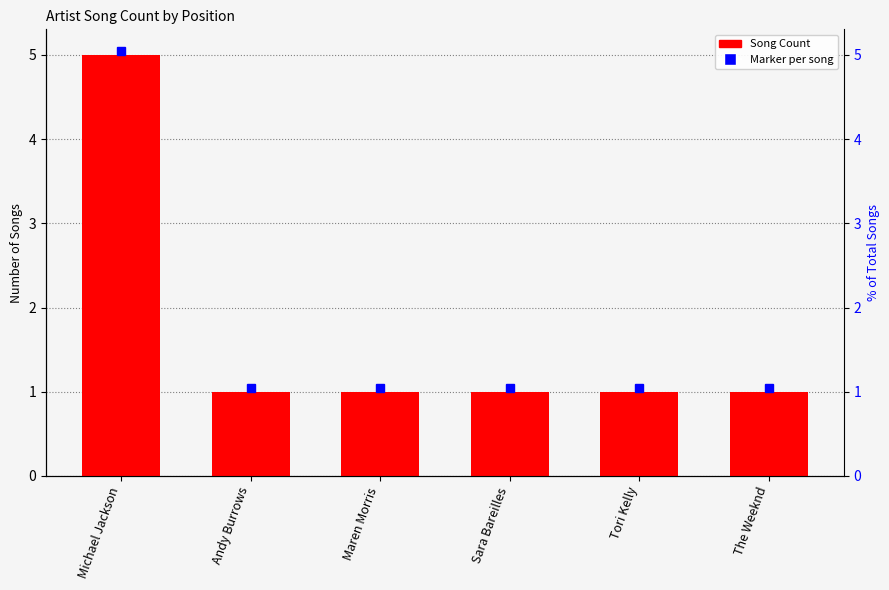

What is the change in value from Michael Jackson to Tori Kelly?

-4